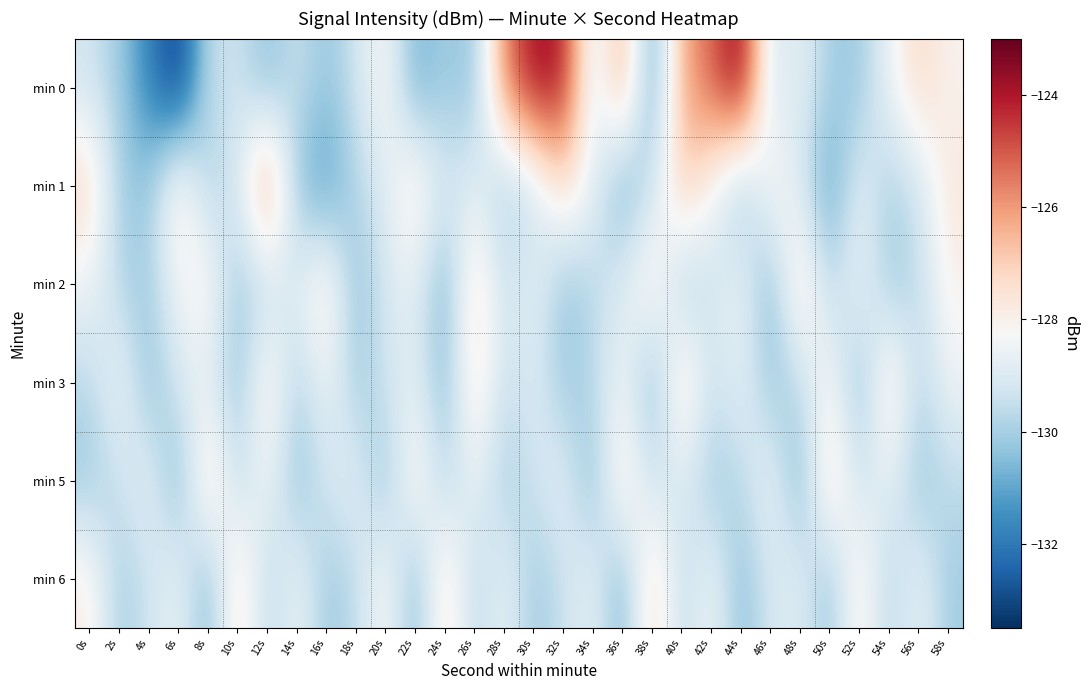

Which category has the highest value across all series?

44s